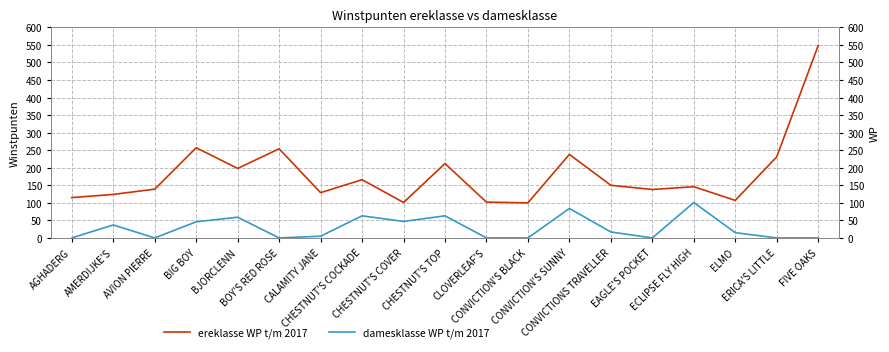

At which category does ereklasse WP t/m 2017 reach its first local valley?

BJORCLENN